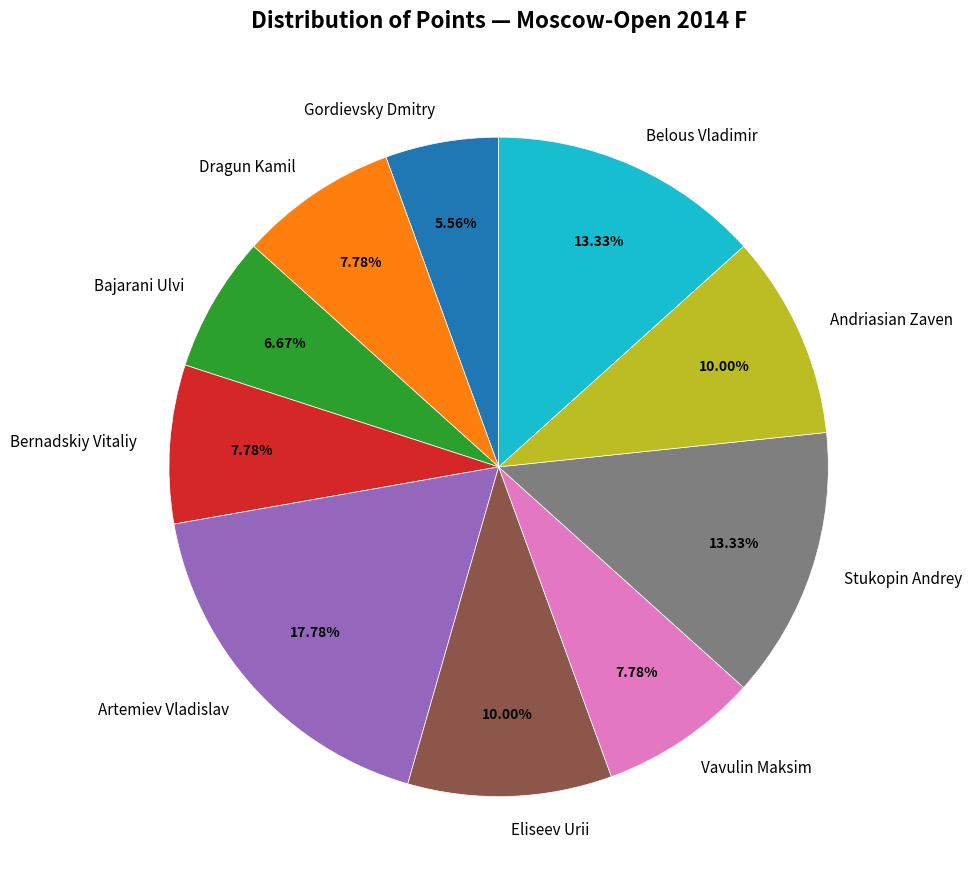

True or false: Eliseev Urii accounts for 10% of the total.

True